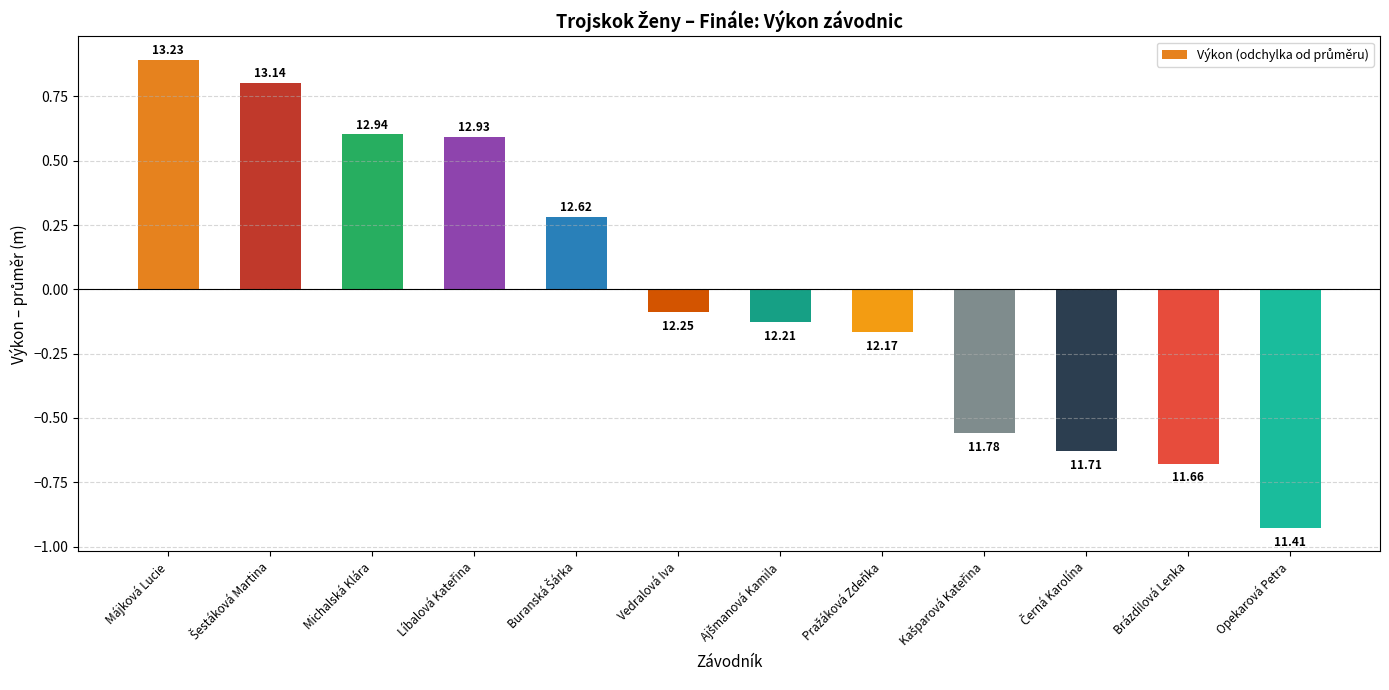

Does the chart contain any negative values?

Yes